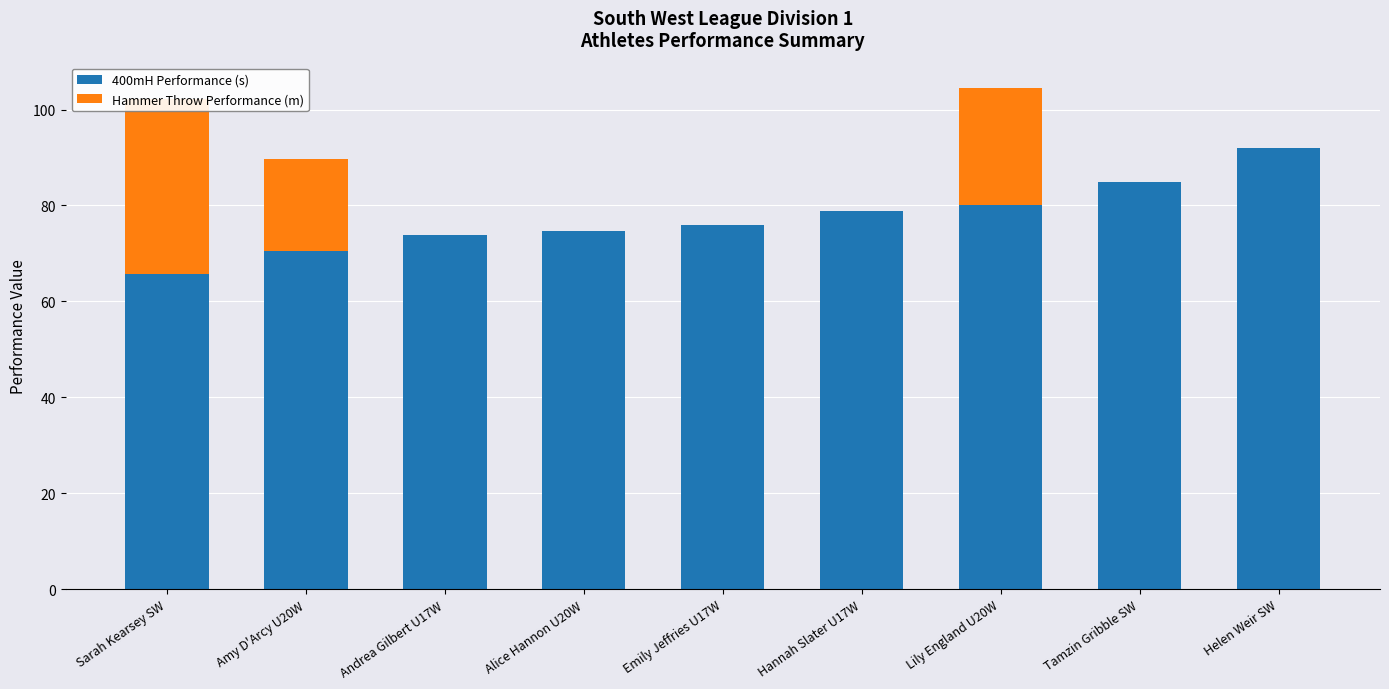

Is it true that Hammer Throw Performance (m) equals 0.0 at Hannah Slater U17W?

True